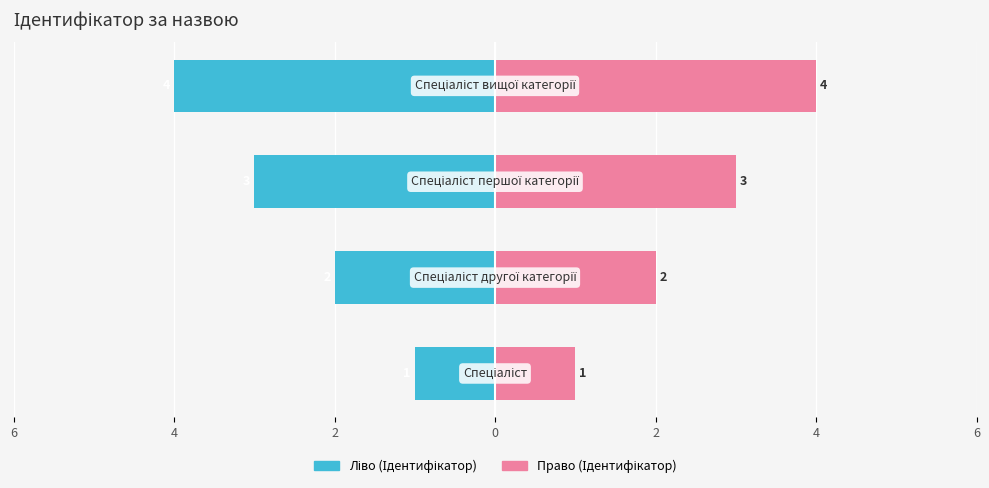

At 4, list the series in order from smallest to largest.

Ідентифікатор (ліво), Ідентифікатор (право)